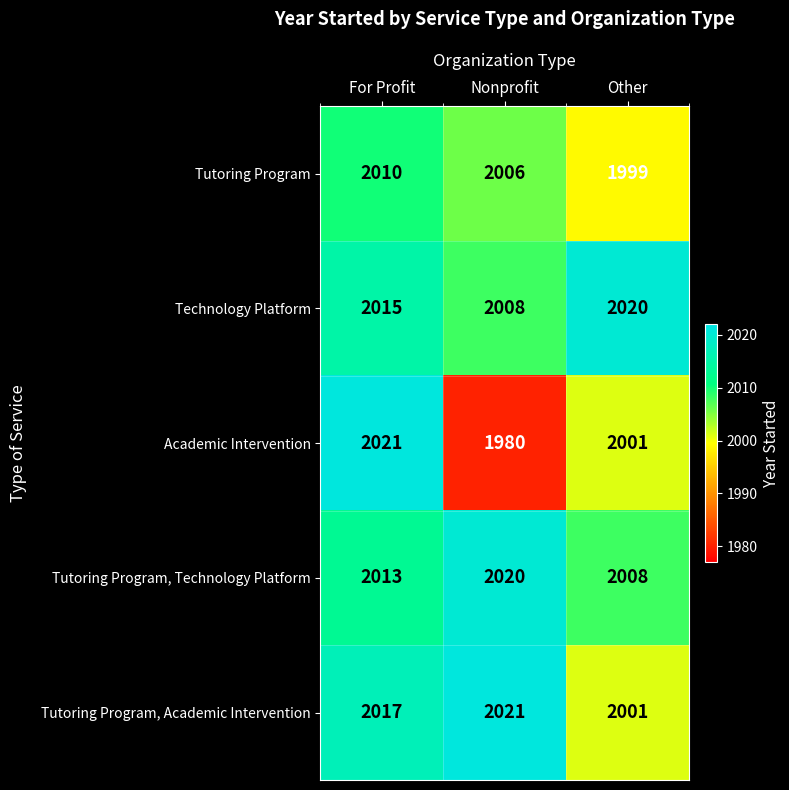

What is the approximate value of Tutoring Program at Nonprofit?

2006